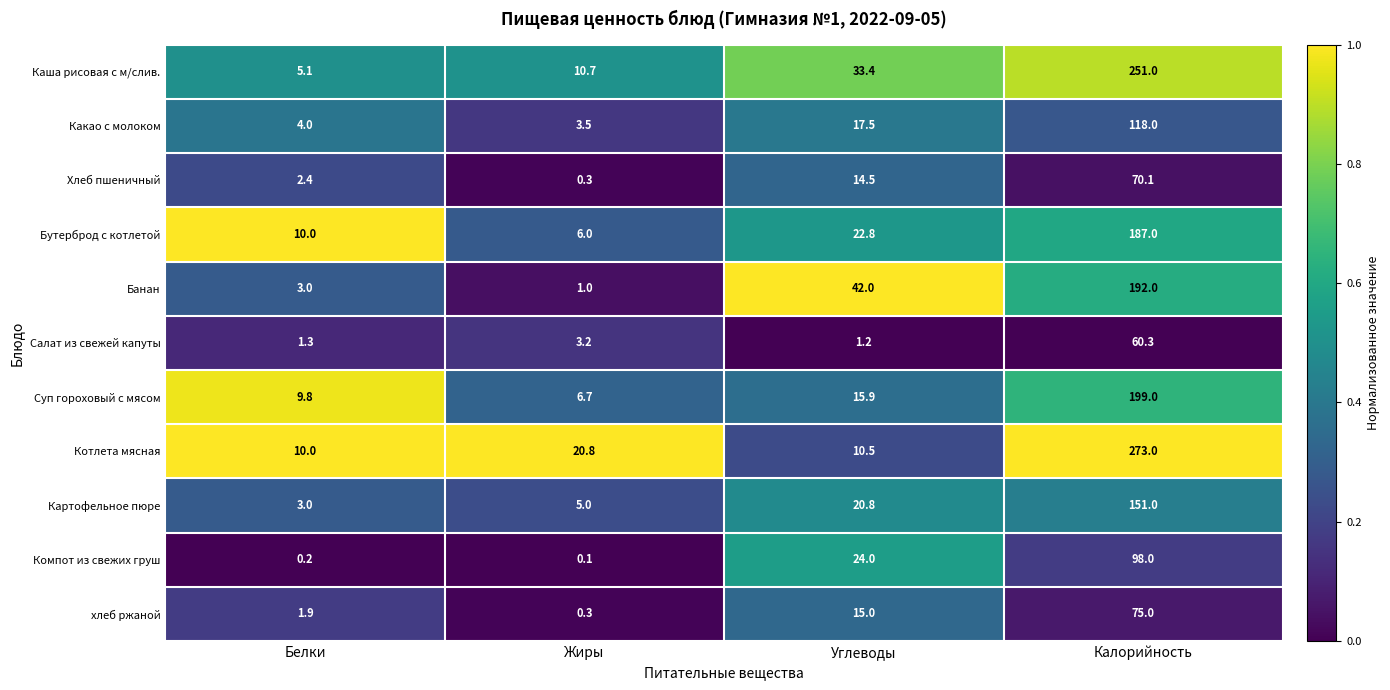

How many categories are shown in the chart?

4